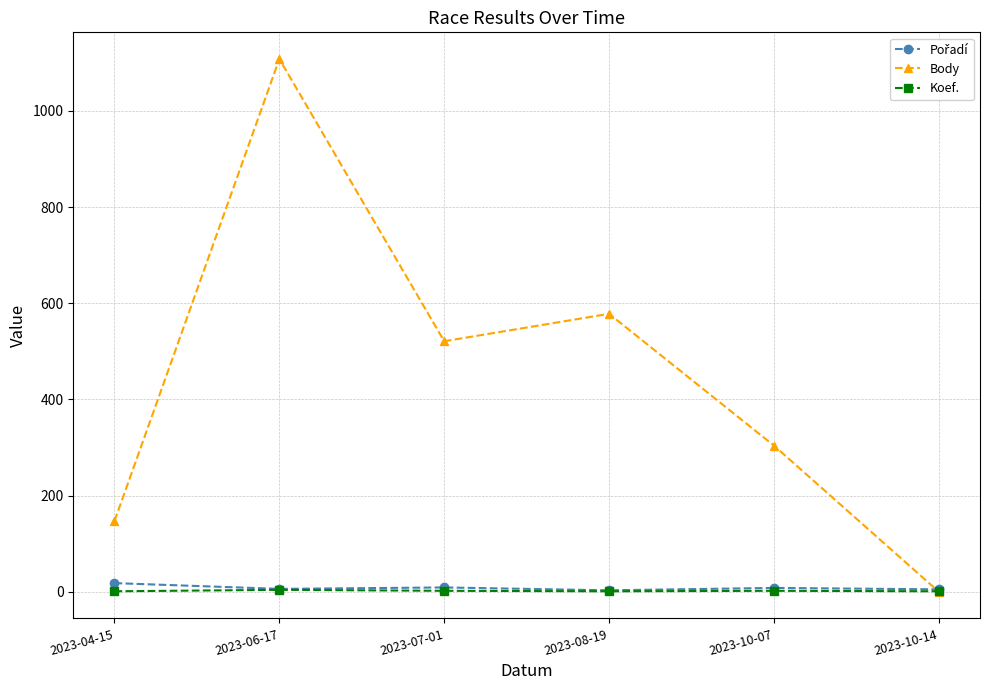

Which series changed the most between 2023-10-07 and 2023-10-14?

Body